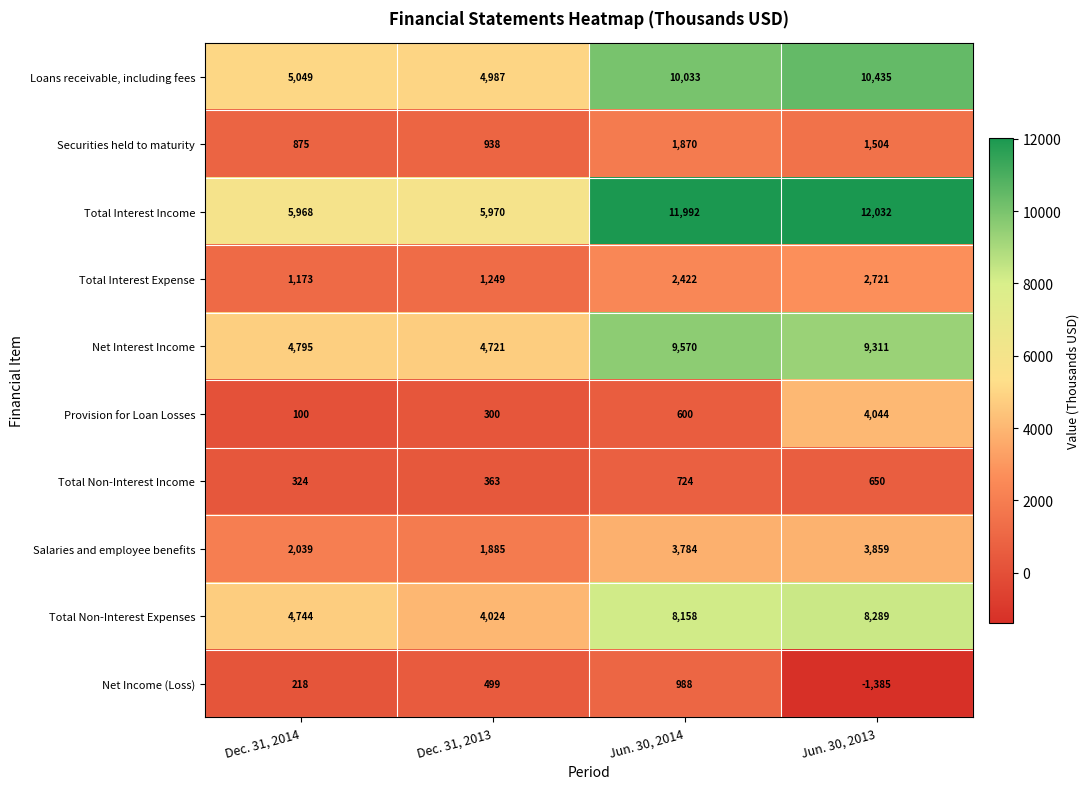

Which series changed the most between Jun. 30, 2014 and Jun. 30, 2013?

Provision for Loan Losses